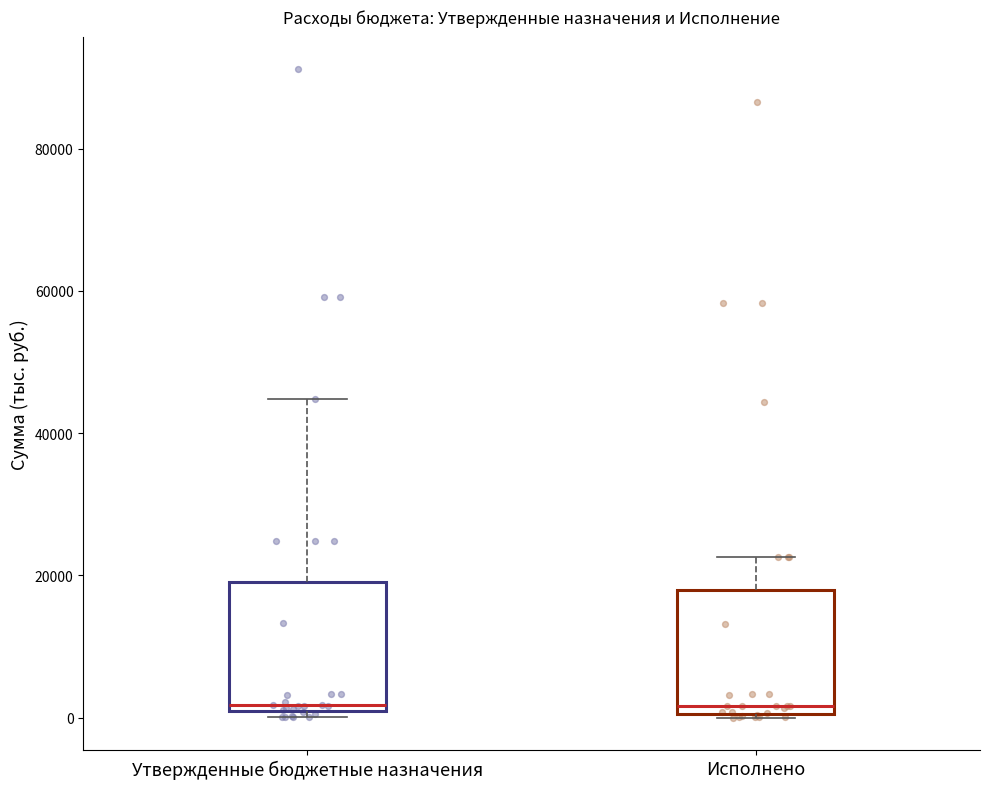

Where is the upper edge of the box for Исполнено on the y-axis? The values are not printed on the chart, so give them approximately, as read against the axis.

18000